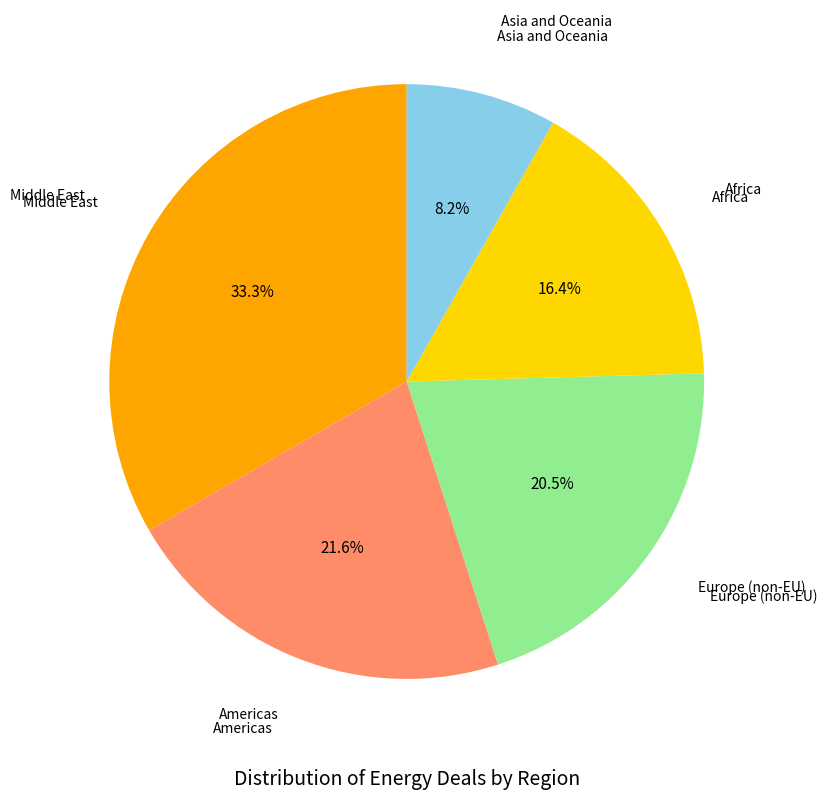

Is there a majority slice in this chart?

No